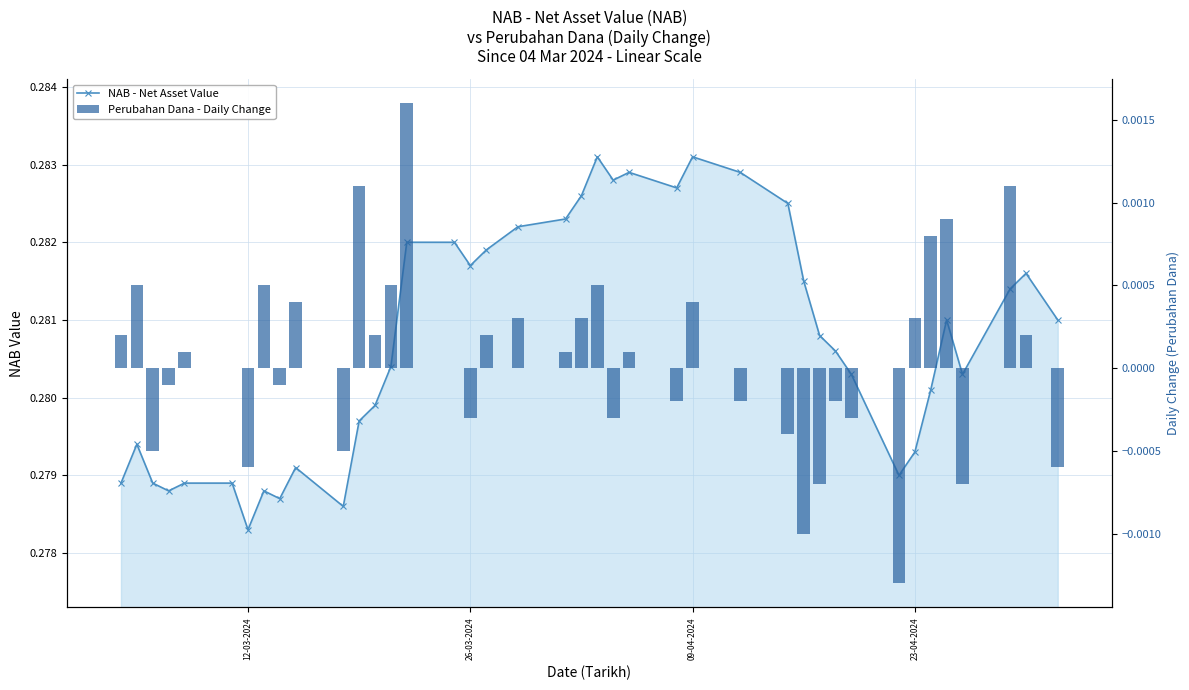

What is the greatest value displayed?

0.3